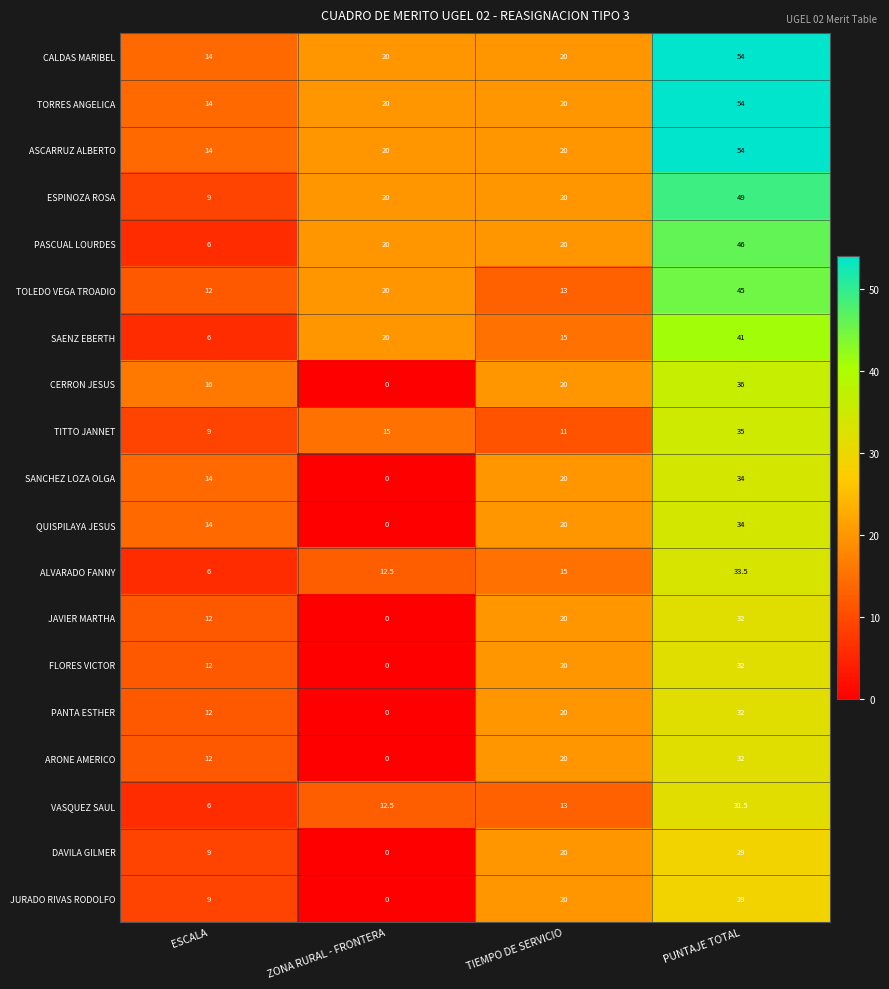

How many values in the JURADO RIVAS RODOLFO series are below 20?

2